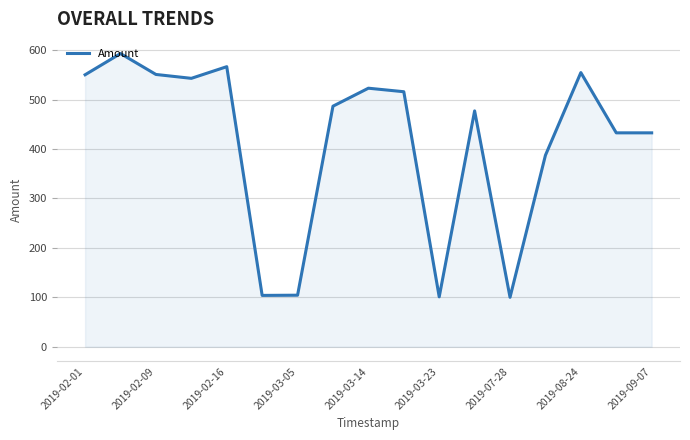

What is the maximum value shown in the chart?

593.0